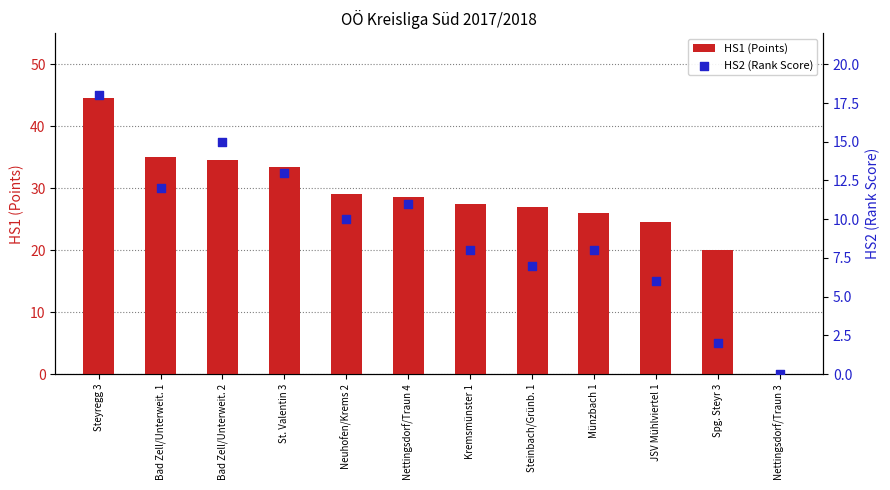

At how many categories does at least one series exceed 9?

11